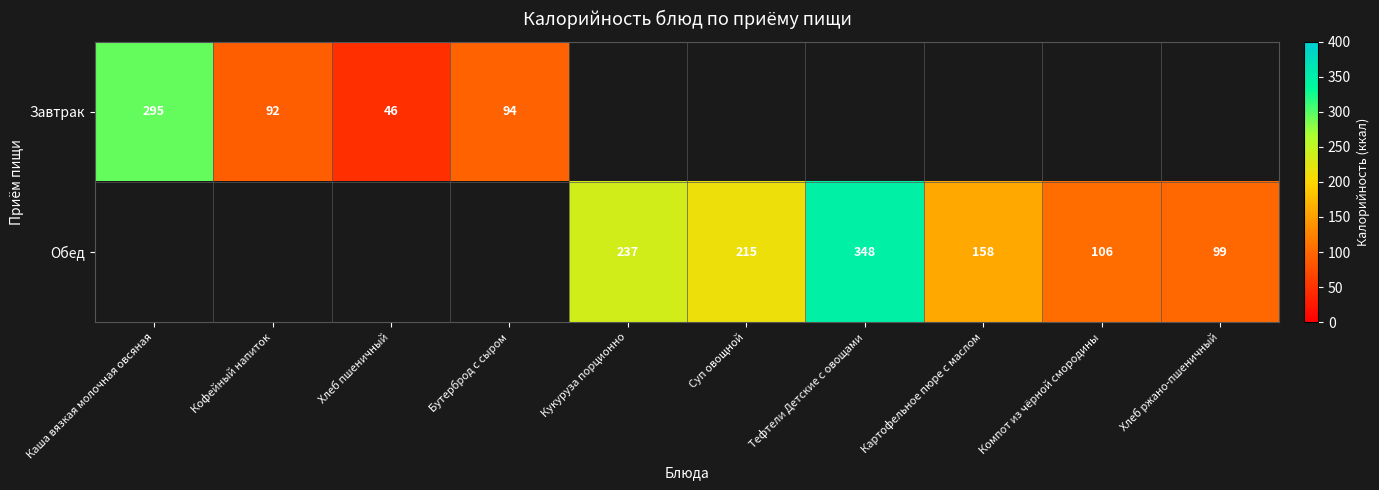

What is the smallest value displayed?

46.0